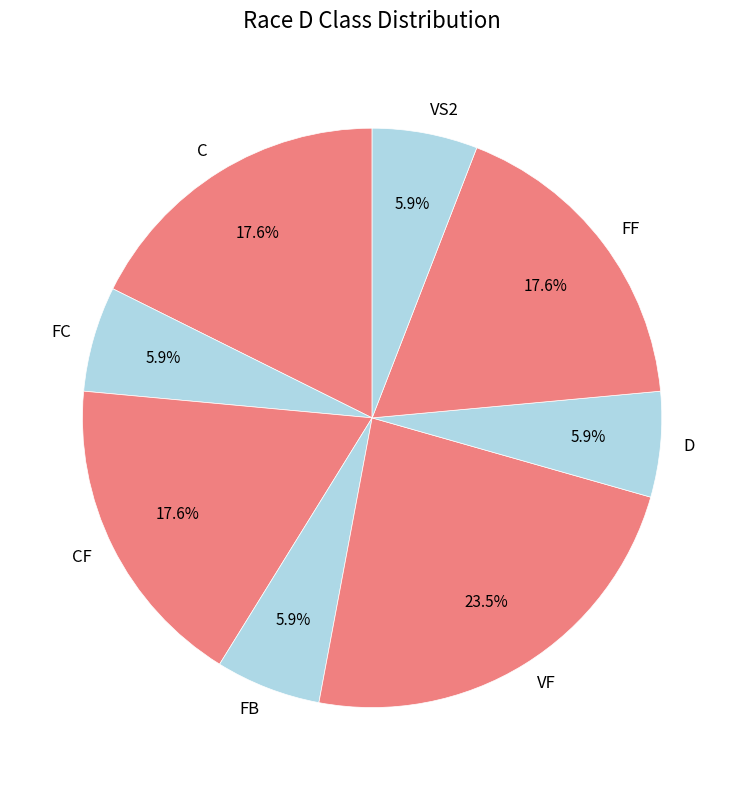

To the nearest percent, what is the difference between the FC and C slice percentages?

12%